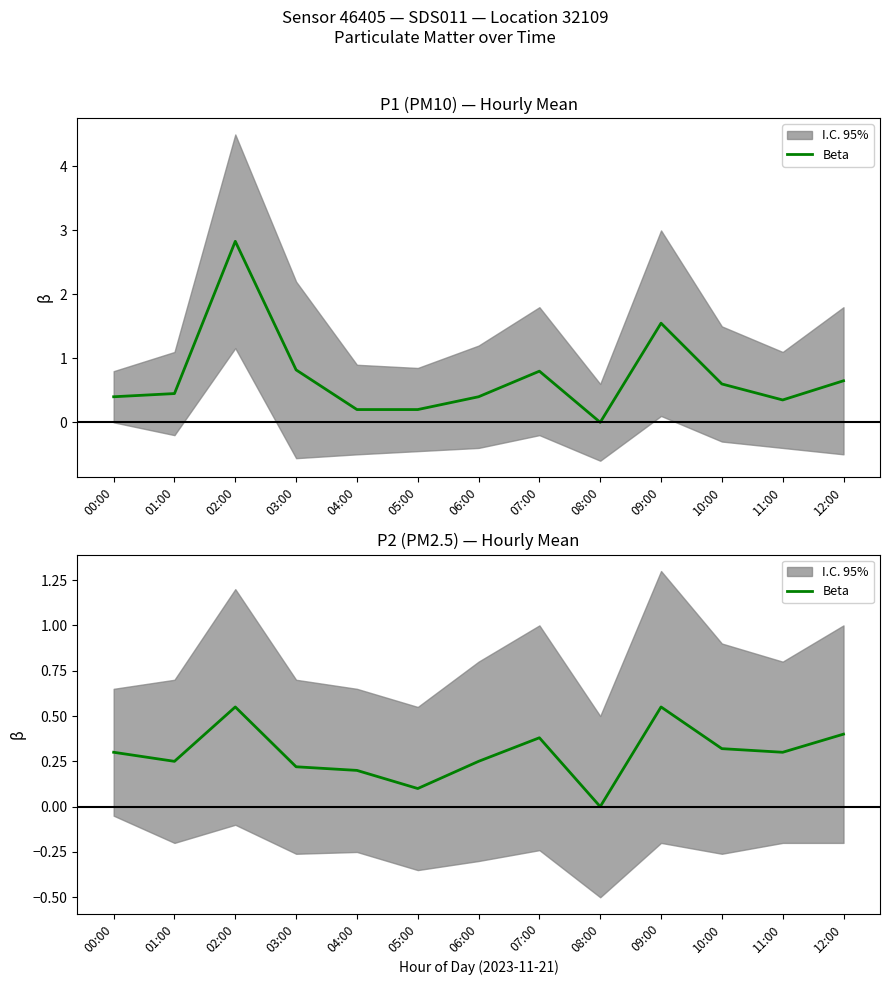

What is the label of the 12th point from the left?

11:00